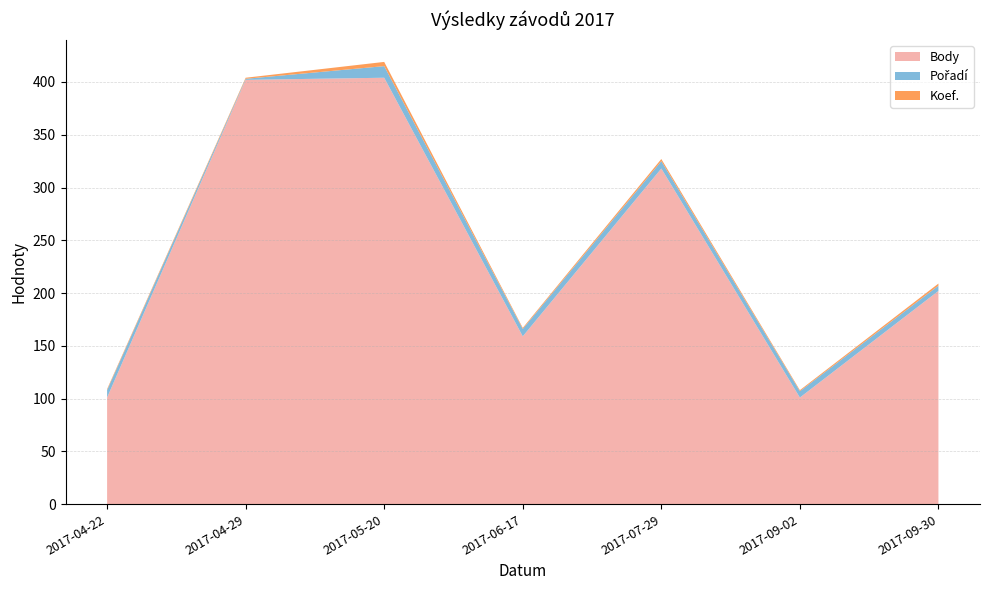

Reading left to right, extract all data points from this chart.

Body: 101	402	404	159	318	101	202
Pořadí: 7	1	11	7	7	6	5
Koef.: 1	1	4	1	2	1	2